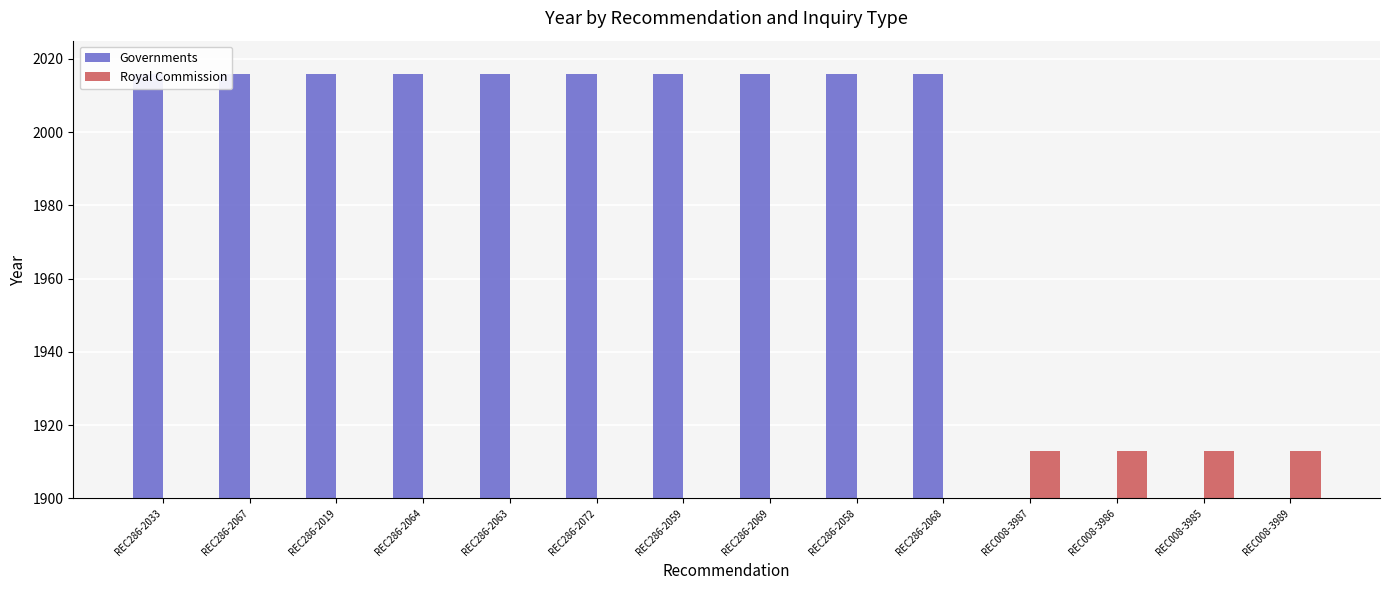

The value of Royal Commission at REC008-3989 is 1913. True or false?

True